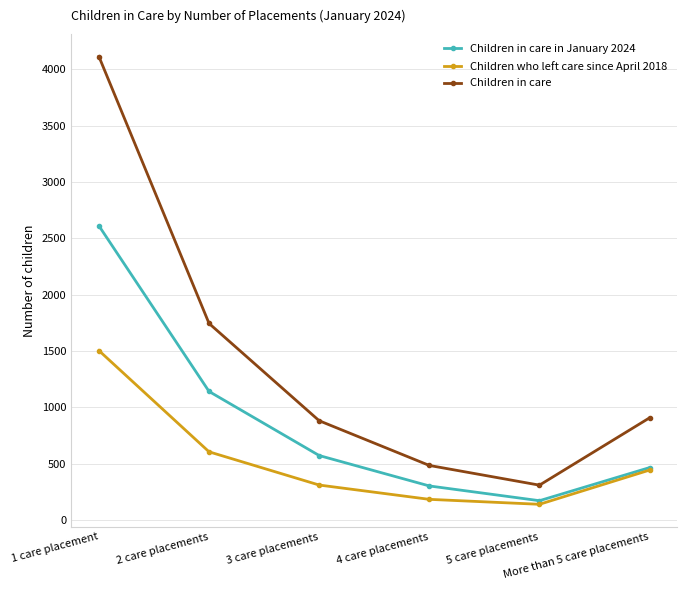

Which series has the largest range (max minus min)?

Children in care